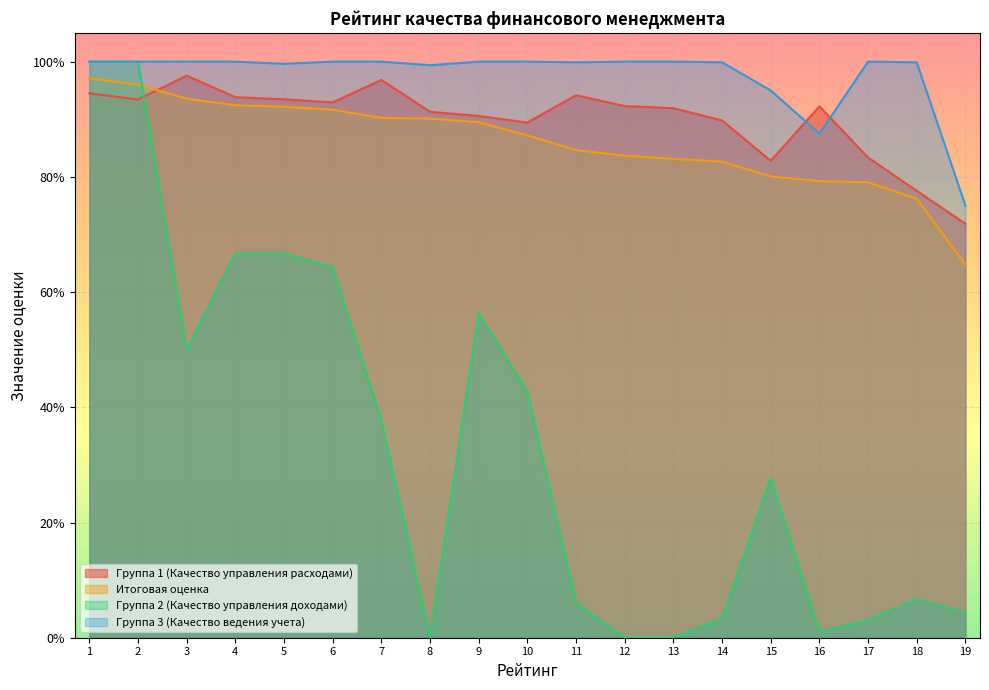

Reading left to right, extract all data points from this chart.

Группа 1 (Качество управления расходами): 1=0.9	2=0.9	3=1.0	4=0.9	5=0.9	6=0.9	7=1.0	8=0.9	9=0.9	10=0.9	11=0.9	12=0.9	13=0.9	14=0.9	15=0.8	16=0.9	17=0.8	18=0.8	19=0.7
Итоговая оценка: 1=1.0	2=1.0	3=0.9	4=0.9	5=0.9	6=0.9	7=0.9	8=0.9	9=0.9	10=0.9	11=0.8	12=0.8	13=0.8	14=0.8	15=0.8	16=0.8	17=0.8	18=0.8	19=0.6
Группа 2 (Качество управления доходами): 1=1.0	2=1.0	3=0.5	4=0.7	5=0.7	6=0.6	7=0.4	8=0.0	9=0.6	10=0.4	11=0.1	12=0.0	13=0.0	14=0.0	15=0.3	16=0.0	17=0.0	18=0.1	19=0.0
Группа 3 (Качество ведения учета): 1=1.0	2=1.0	3=1.0	4=1.0	5=1.0	6=1.0	7=1.0	8=1.0	9=1.0	10=1.0	11=1.0	12=1.0	13=1.0	14=1.0	15=0.9	16=0.9	17=1.0	18=1.0	19=0.8